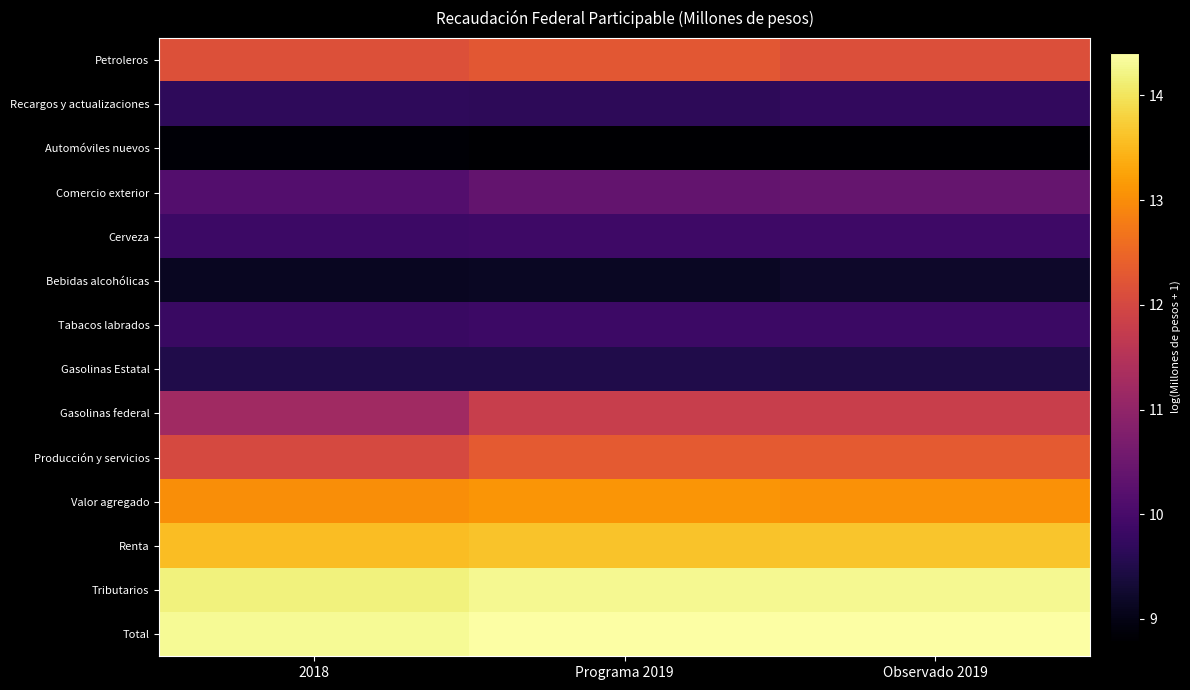

Reading left to right, transcribe all the data shown in this chart.

Total: 2018=14.3	Programa 2019=14.4	Observado 2019=14.4
Tributarios: 2018=14.2	Programa 2019=14.3	Observado 2019=14.3
Renta: 2018=13.6	Programa 2019=13.6	Observado 2019=13.6
Valor agregado: 2018=13.0	Programa 2019=13.1	Observado 2019=13.1
Producción y servicios: 2018=12.0	Programa 2019=12.3	Observado 2019=12.3
Gasolinas federal: 2018=11.2	Programa 2019=11.8	Observado 2019=11.8
Gasolinas Estatal: 2018=9.5	Programa 2019=9.5	Observado 2019=9.5
Tabacos labrados: 2018=9.8	Programa 2019=9.9	Observado 2019=9.8
Bebidas alcohólicas: 2018=9.1	Programa 2019=9.2	Observado 2019=9.2
Cerveza: 2018=9.9	Programa 2019=9.9	Observado 2019=9.9
Comercio exterior: 2018=10.2	Programa 2019=10.4	Observado 2019=10.4
Automóviles nuevos: 2018=8.8	Programa 2019=8.8	Observado 2019=8.8
Recargos y actualizaciones: 2018=9.7	Programa 2019=9.7	Observado 2019=9.7
Petroleros: 2018=12.2	Programa 2019=12.3	Observado 2019=12.1